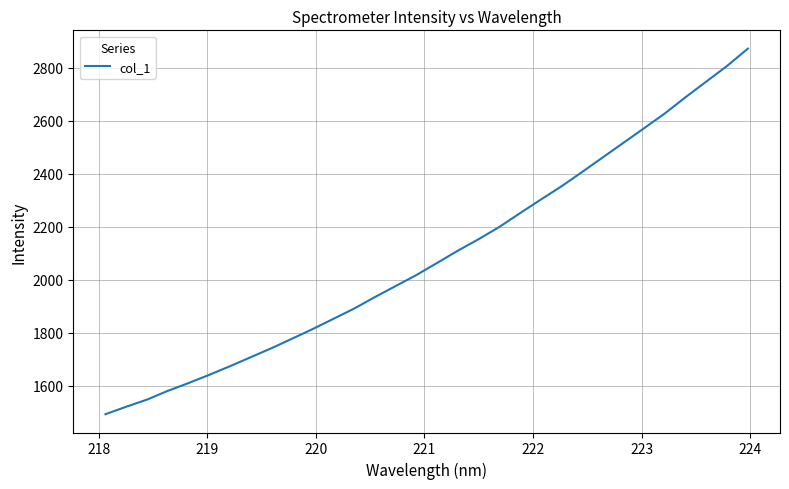

What is the difference between the maximum and minimum values?

1379.4